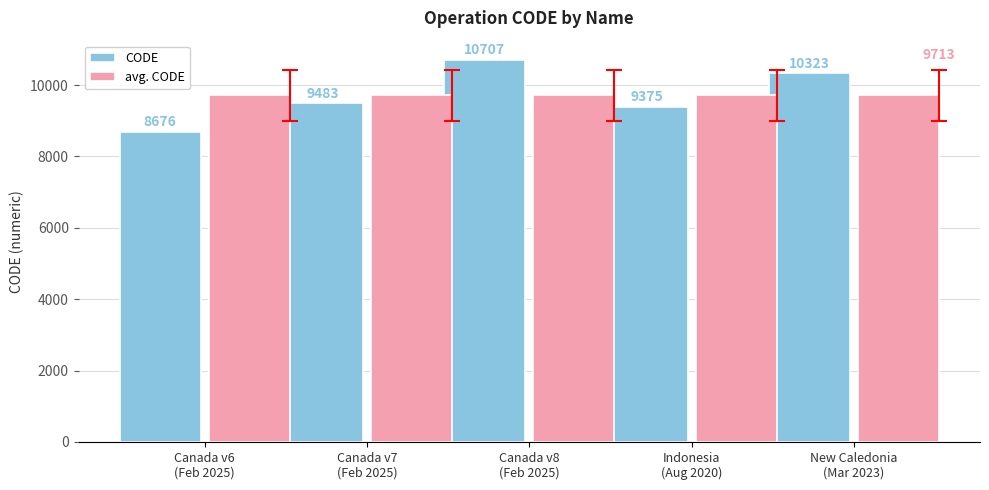

What is the label of the 3rd bar from the right?

Canada v8
(Feb 2025)